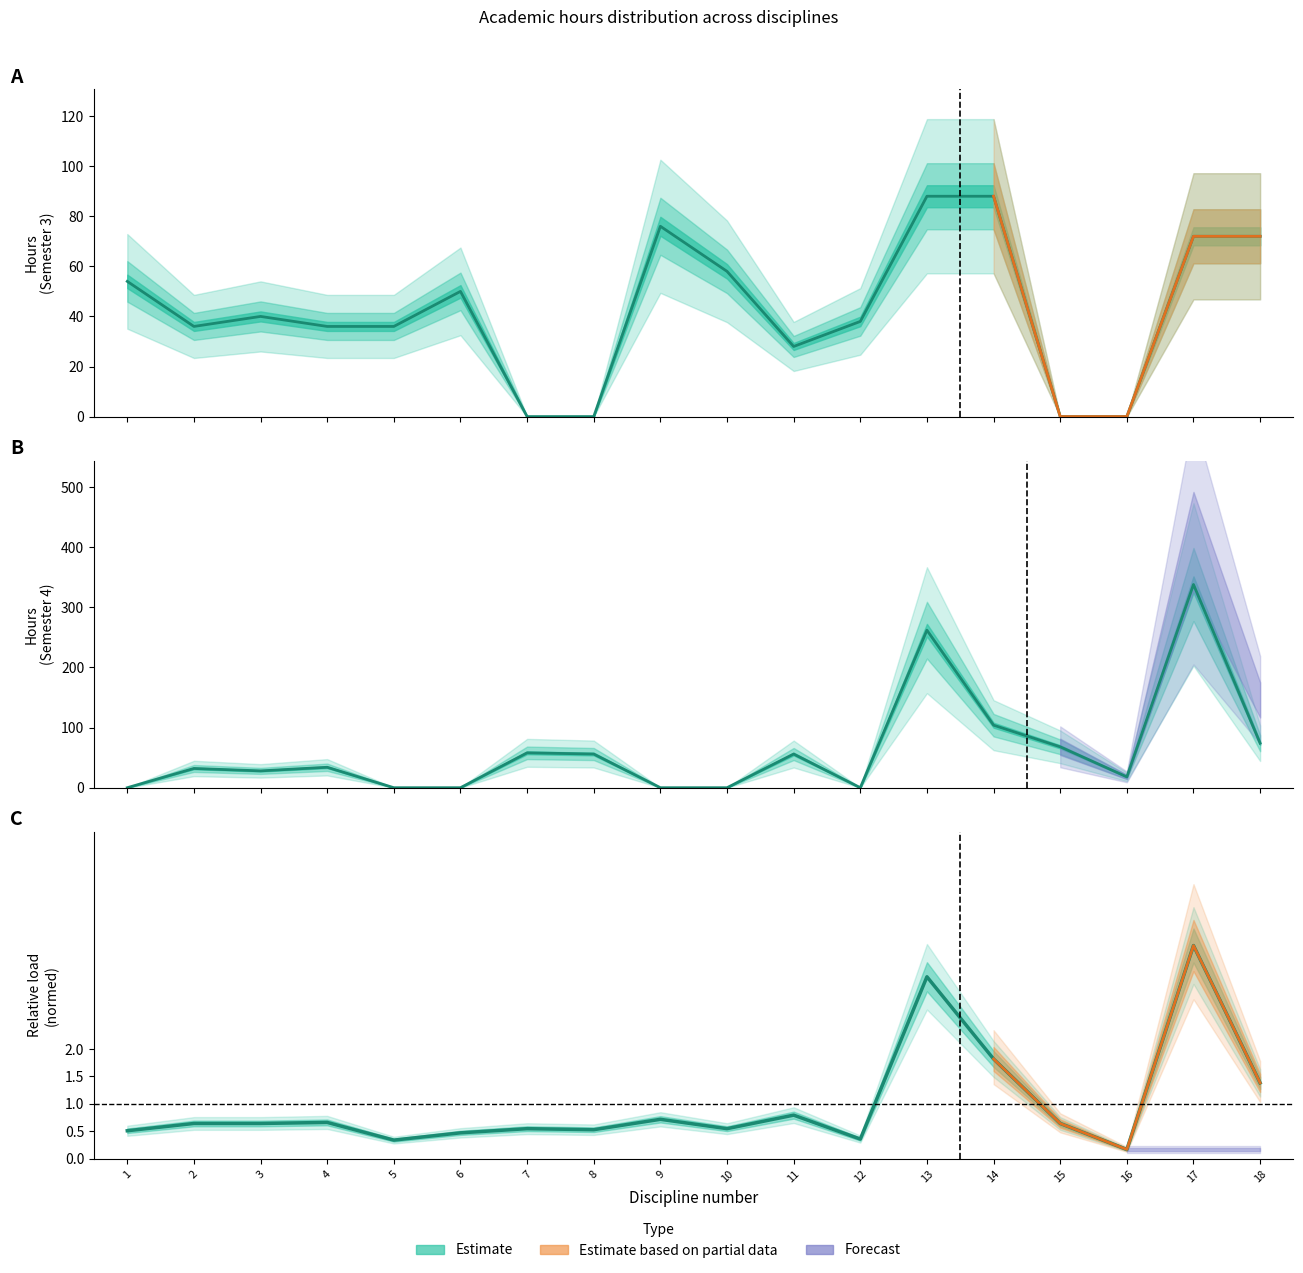

What is the difference between the Семестр 4 Всего values at 15 and 1?

68.0